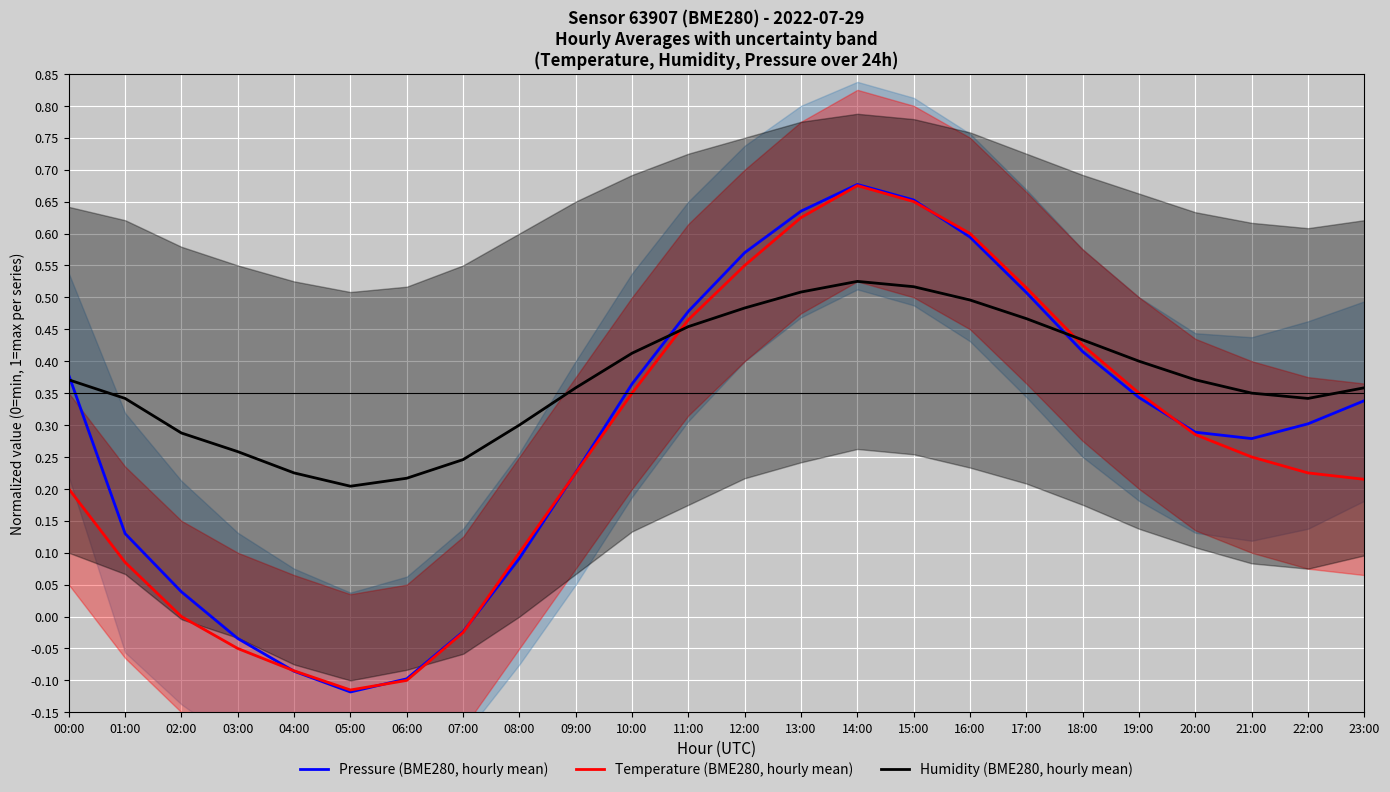

True or false: Pressure (BME280, hourly mean) and Humidity (BME280, hourly mean) cross at least once.

True